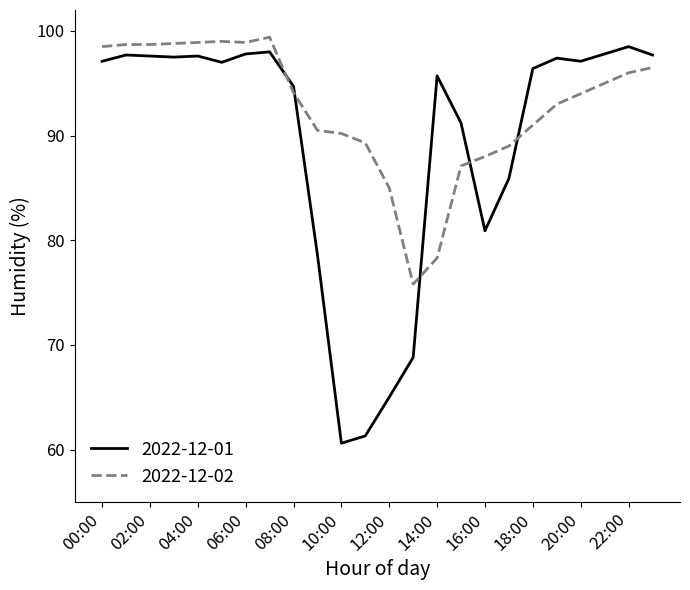

List the series in order of their peak value, highest first.

2022-12-02, 2022-12-01